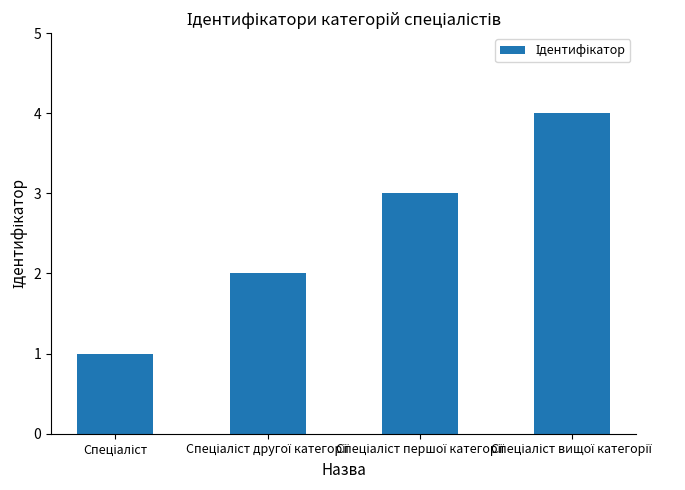

How many categories are shown in the chart?

4